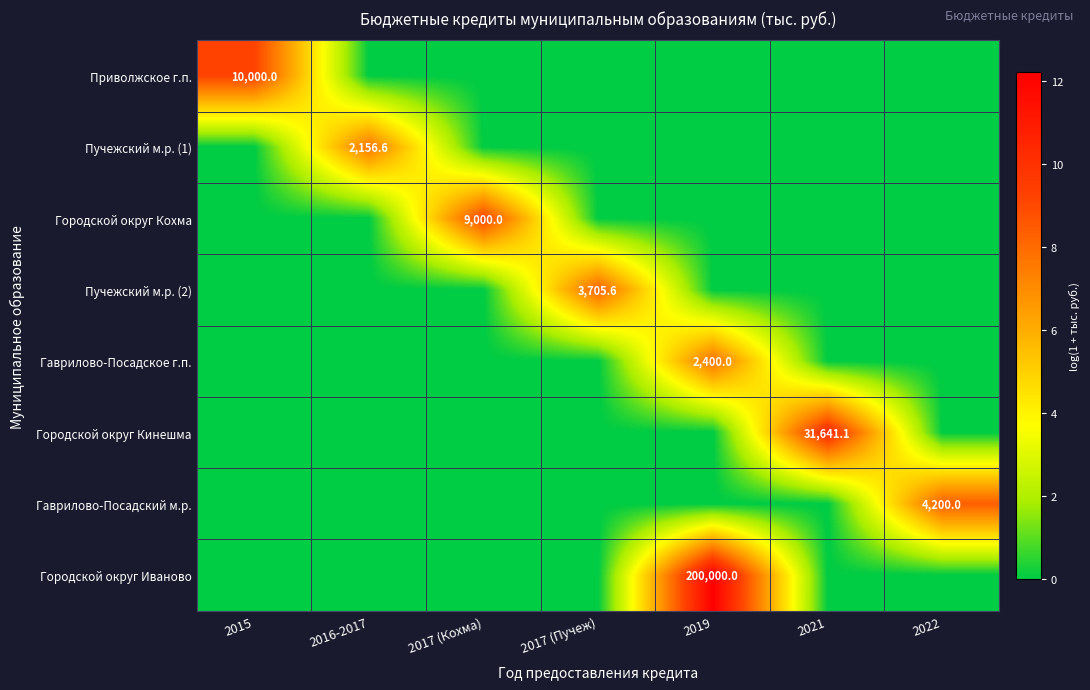

The Пучежский м.р. (2) series shows 5501.3 at 2017 (Пучеж). True or false?

False